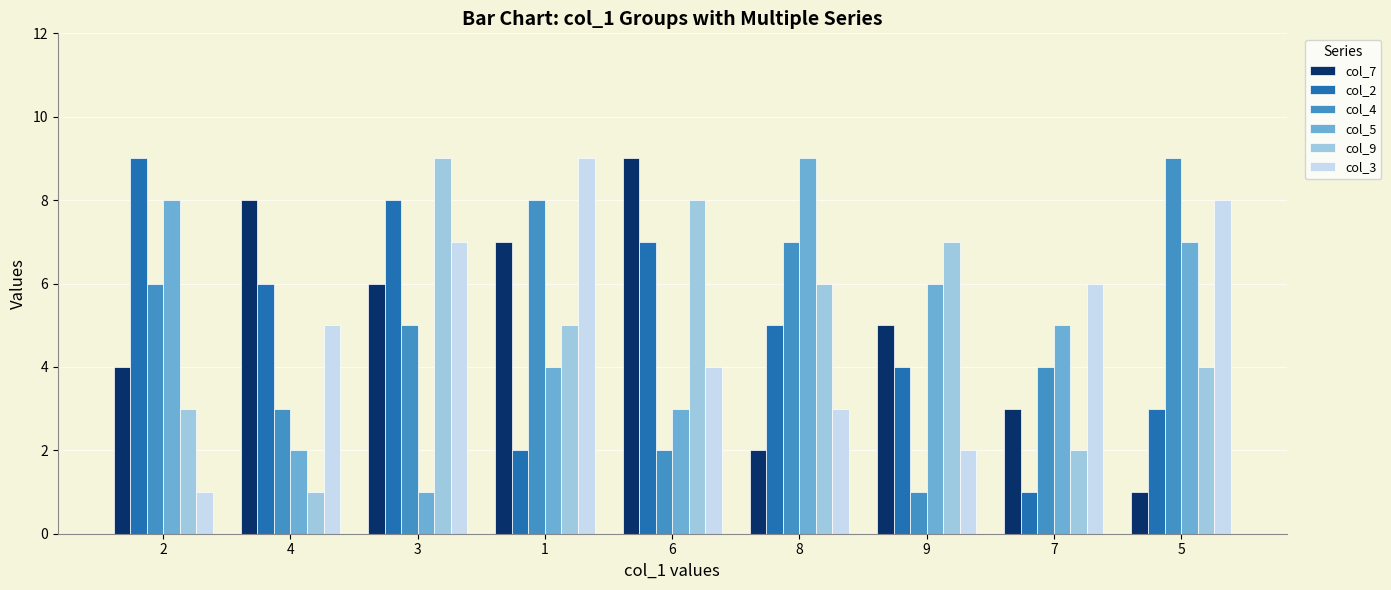

How many data points does each series have?

9